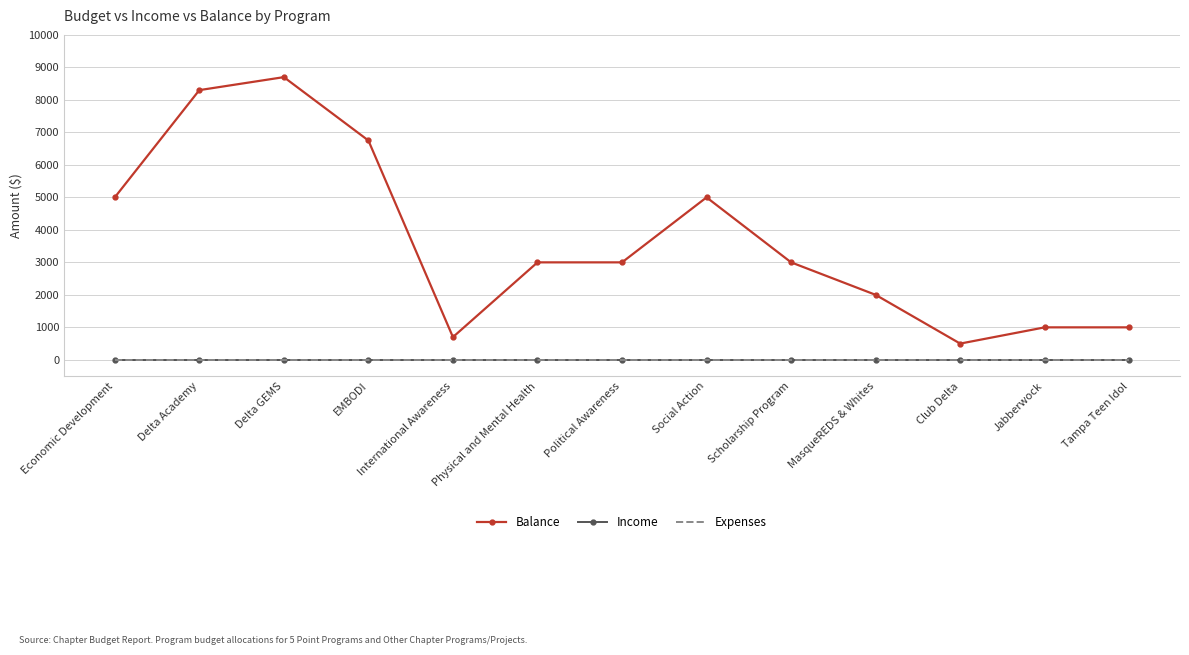

What position from the right is Delta GEMS?

11